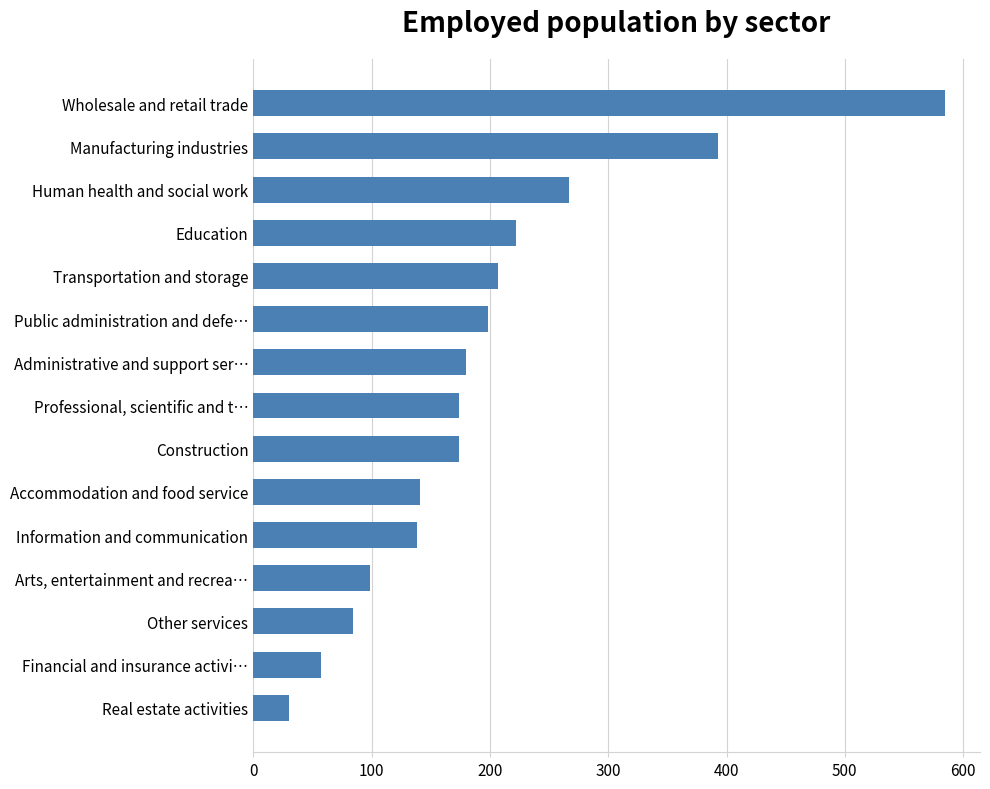

Reading bottom to top, extract all data points from this chart.

Real estate activities=30	Financial and insurance activi…=57	Other services=84	Arts, entertainment and recrea…=99	Information and communication=138	Accommodation and food service=141	Construction=174	Professional, scientific and t…=174	Administrative and support ser…=180	Public administration and defe…=198	Transportation and storage=207	Education=222	Human health and social work=267	Manufacturing industries=393	Wholesale and retail trade=585